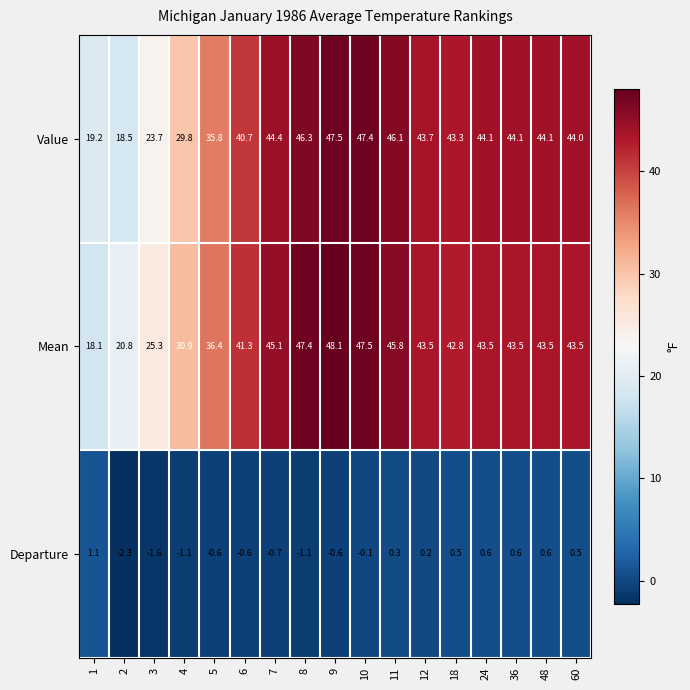

Count the number of data series in this chart.

3